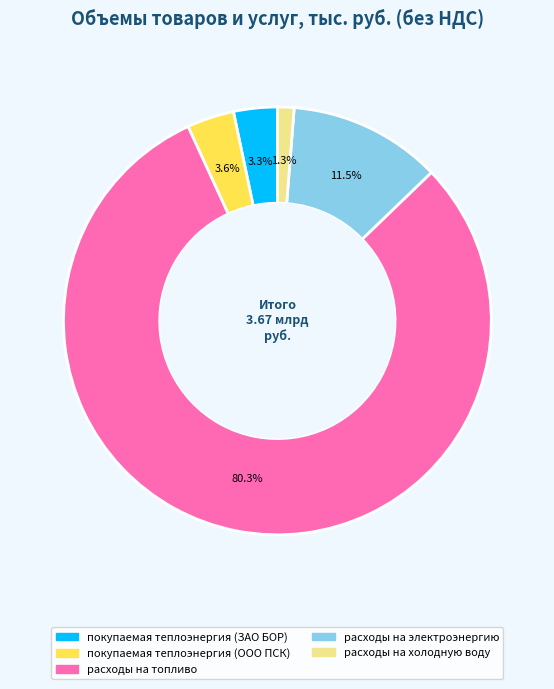

Is there a majority slice in this chart?

Yes